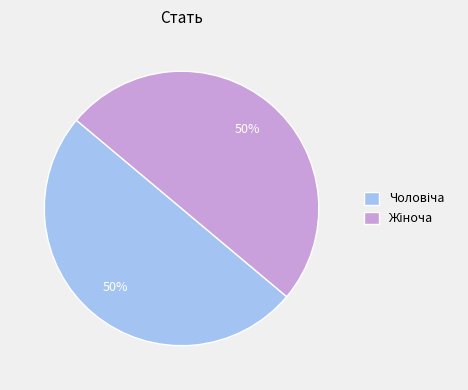

To the nearest percent, what is the average slice percentage?

50%